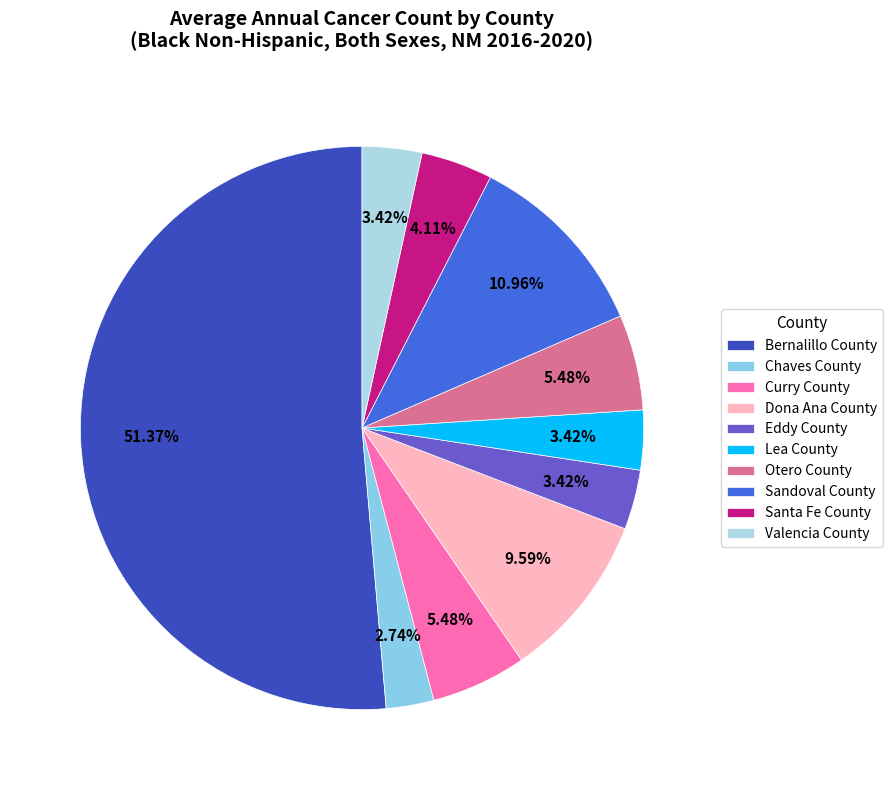

To the nearest percent, what percentage of the pie is Chaves County?

3%